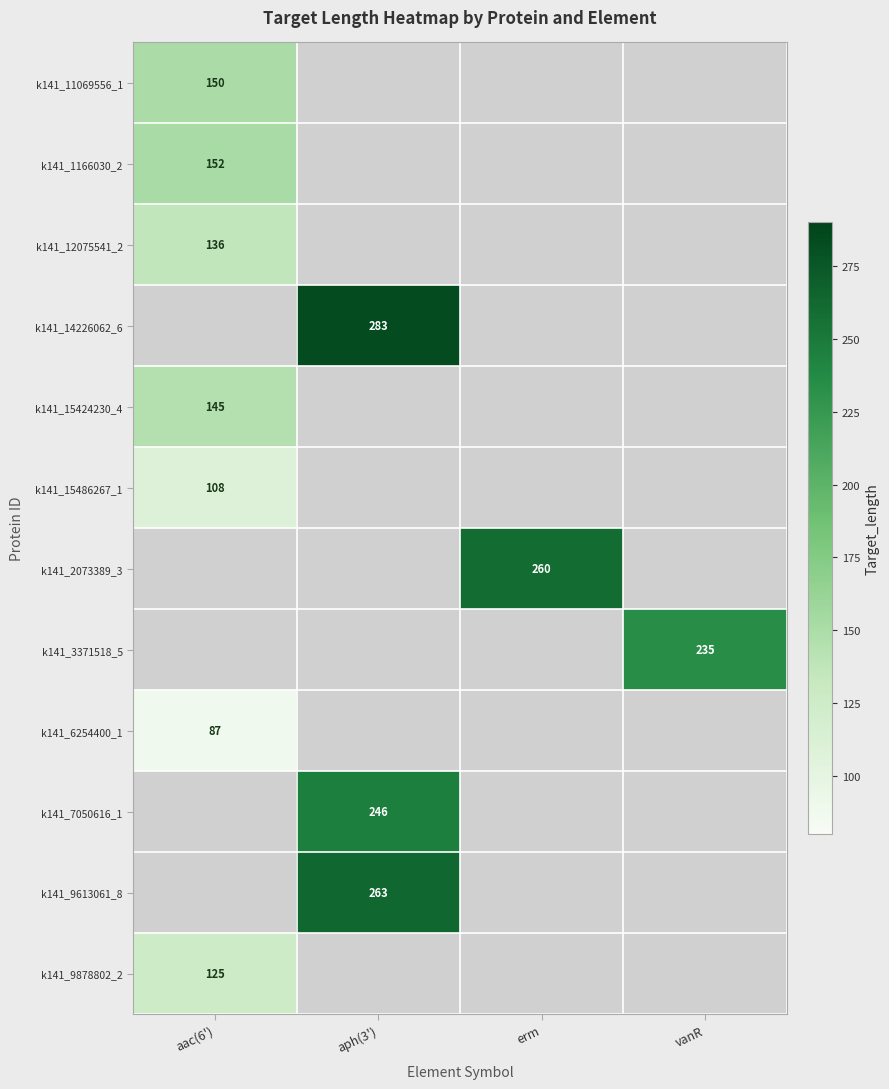

True or false: k141_9613061_8 has a value of 263 at aph(3').

True